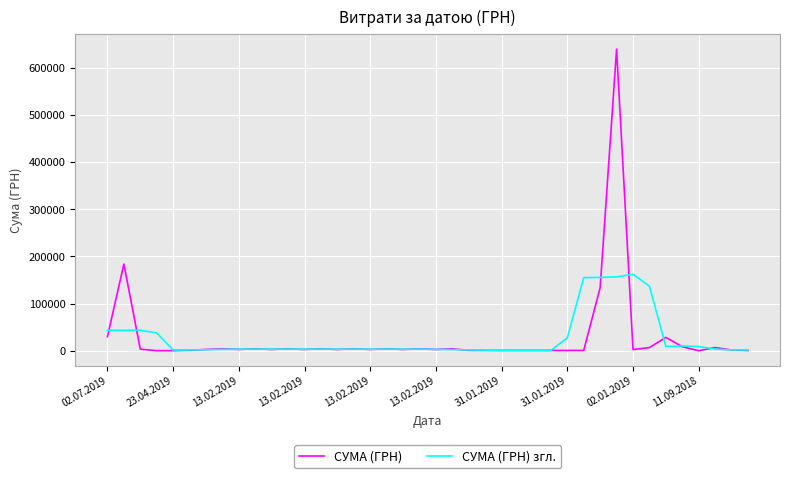

What is the sum of all СУМА (ГРН) згл. values?

1064005.2